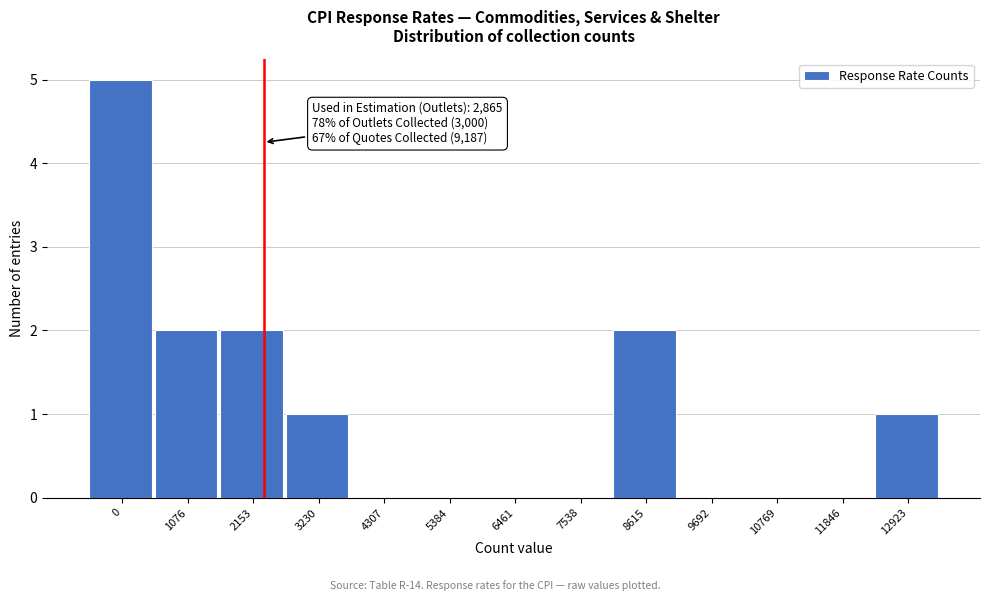

Reading right to left, list all the values displayed in this chart.

12923=1	11846=0	10769=0	9692=0	8615=2	7538=0	6461=0	5384=0	4307=0	3230=1	2153=2	1076=2	0=5